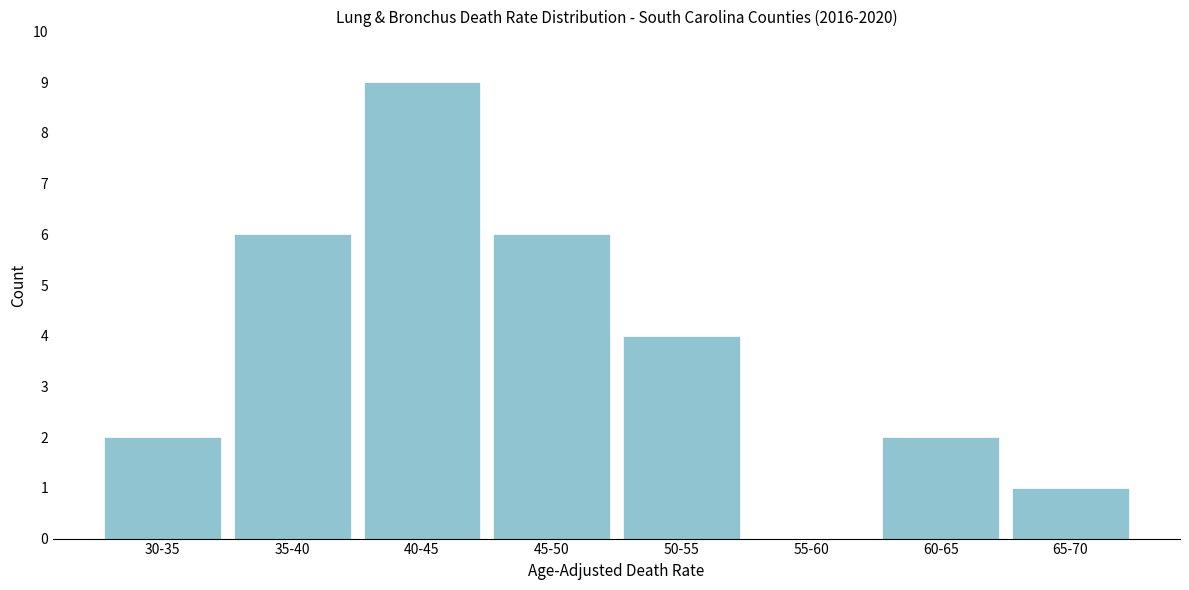

Reading left to right, transcribe all the data shown in this chart.

30-35=2	35-40=6	40-45=9	45-50=6	50-55=4	55-60=0	60-65=2	65-70=1